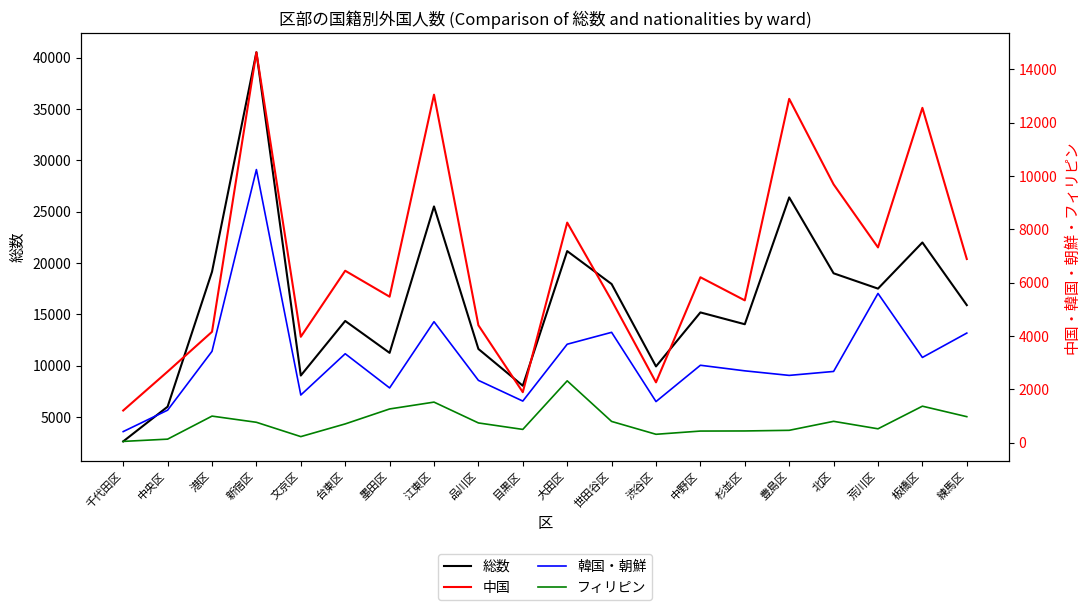

What is the difference between the 総数 values at 目黒区 and 文京区?

994